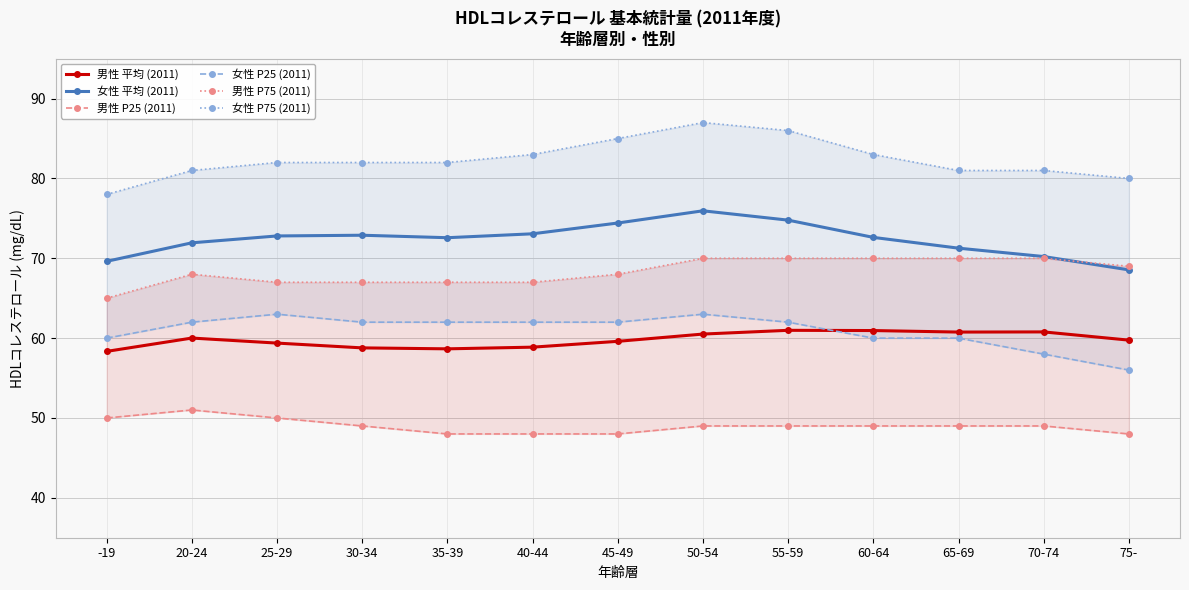

Does the chart have visible grid lines?

Yes